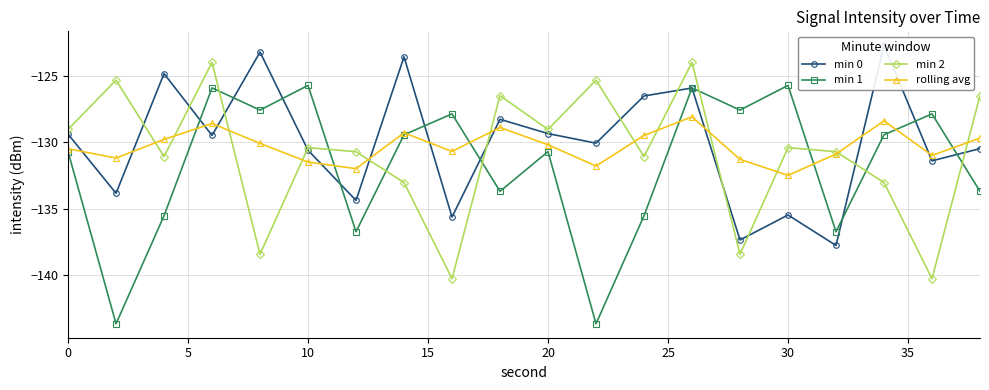

After their last crossing, which series has the higher values: min 0 or min 2?

min 2